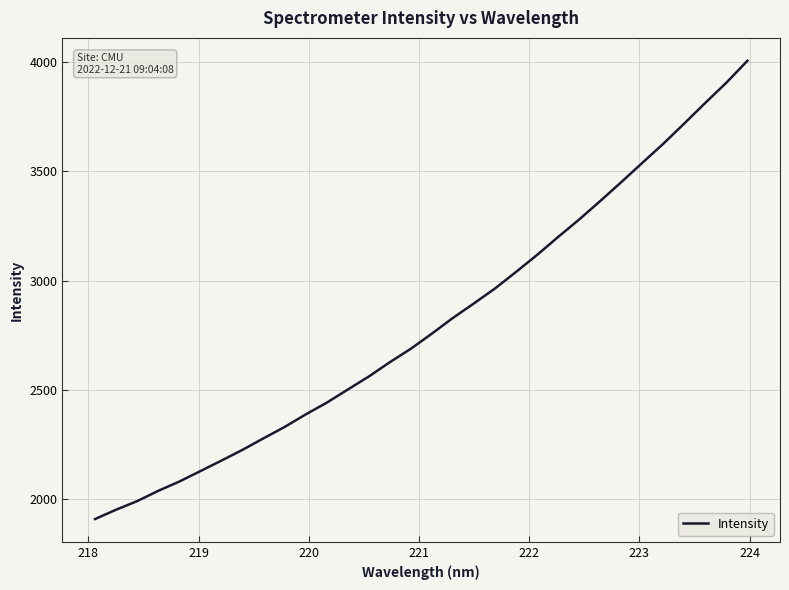

What is the difference between the maximum and minimum values?

2101.8